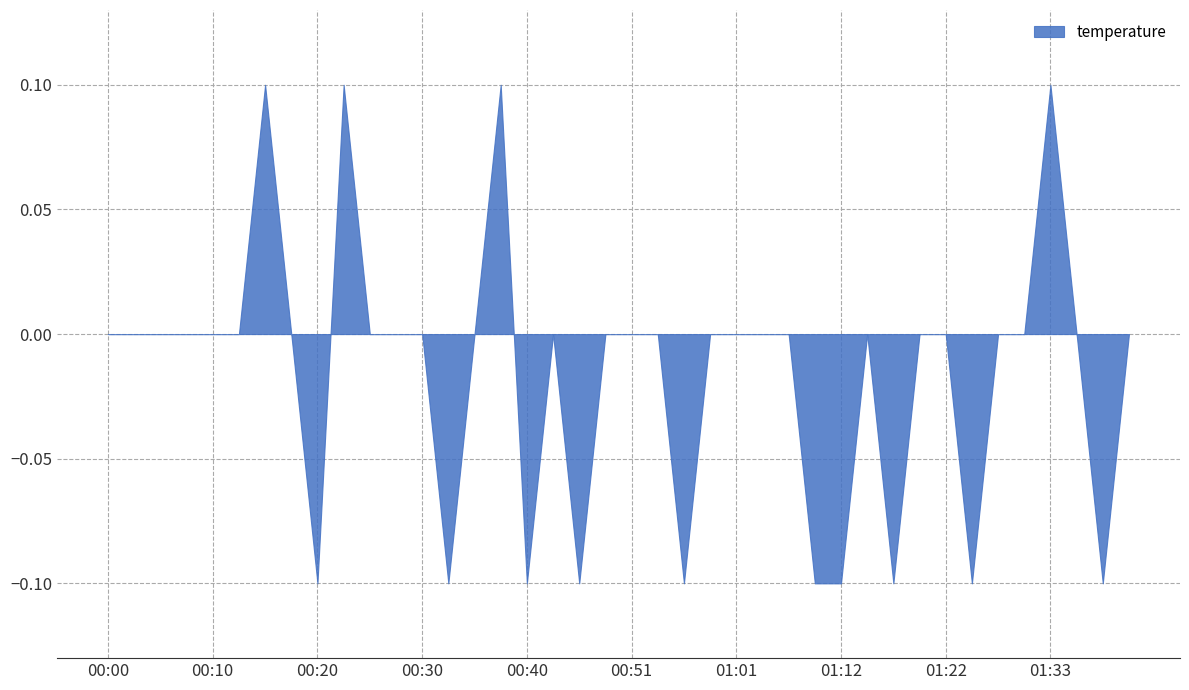

The value at 01:22 is 0.1. True or false?

False